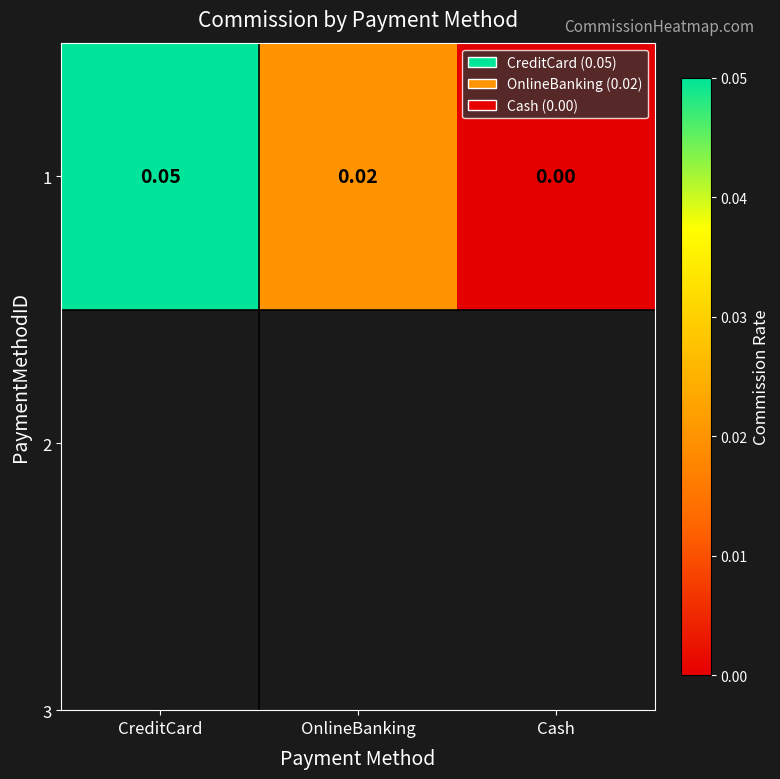

Where is the data nearest to the value 0?

Cash